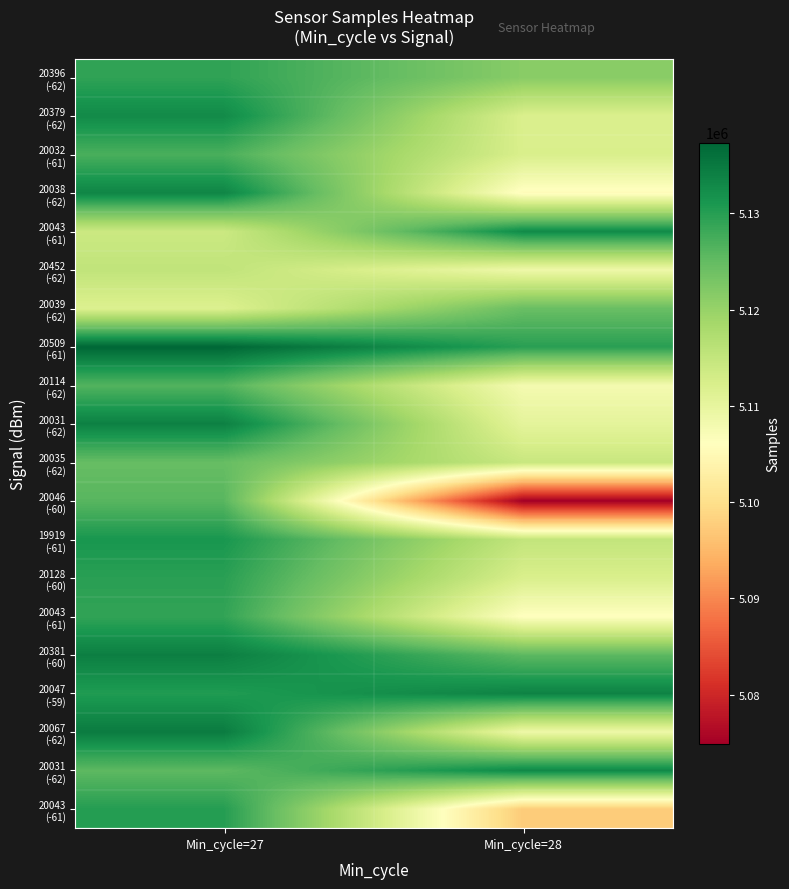

What is the difference between the highest and lowest values at Min_cycle=27?

25614